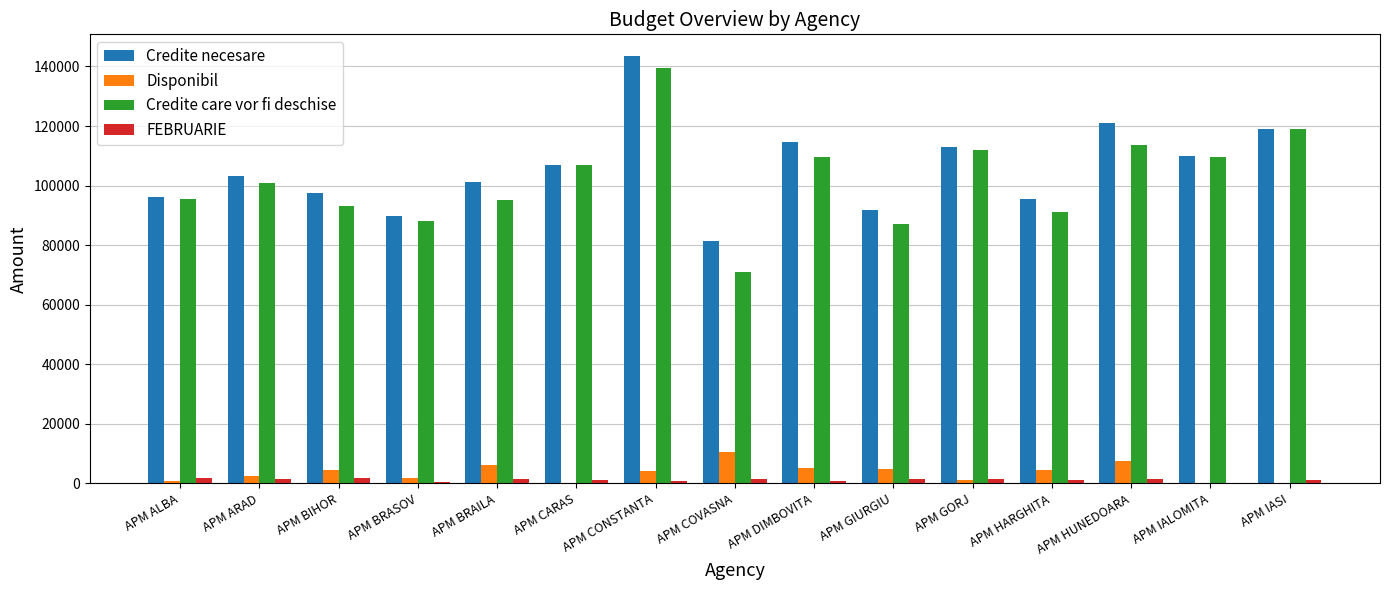

Between APM BRASOV and APM BRAILA, which series saw the biggest shift?

Credite necesare